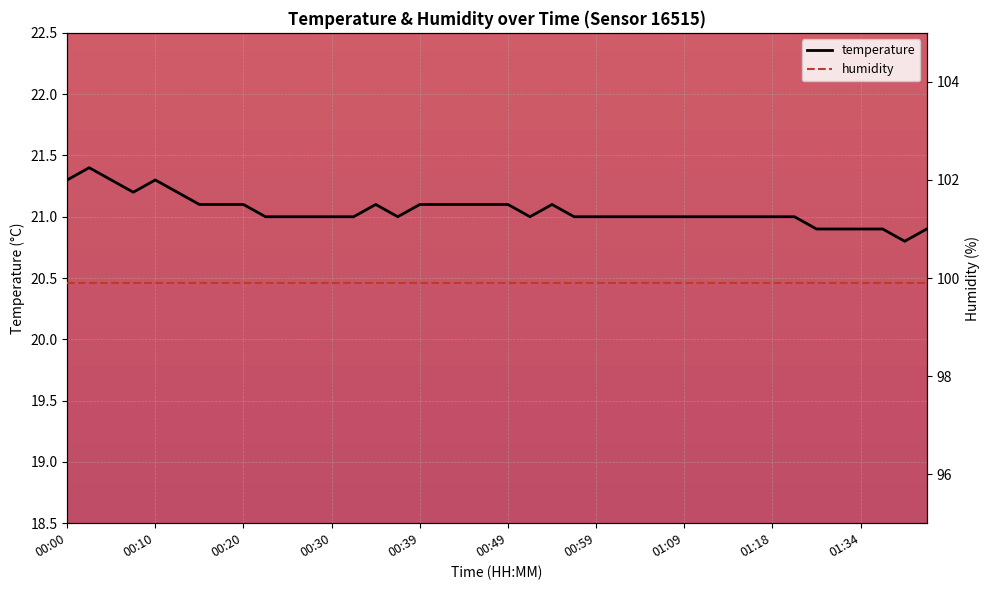

What is the maximum value for temperature?

21.4